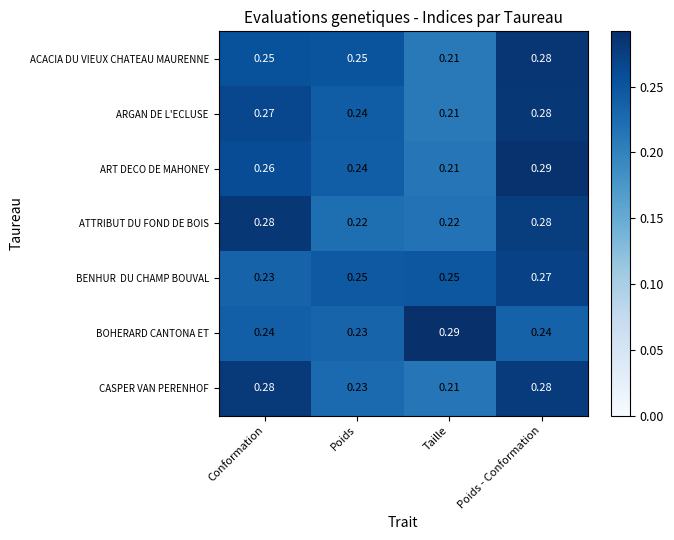

Is the value of CASPER VAN PERENHOF at Poids greater than the value of ATTRIBUT DU FOND DE BOIS at Poids?

Yes